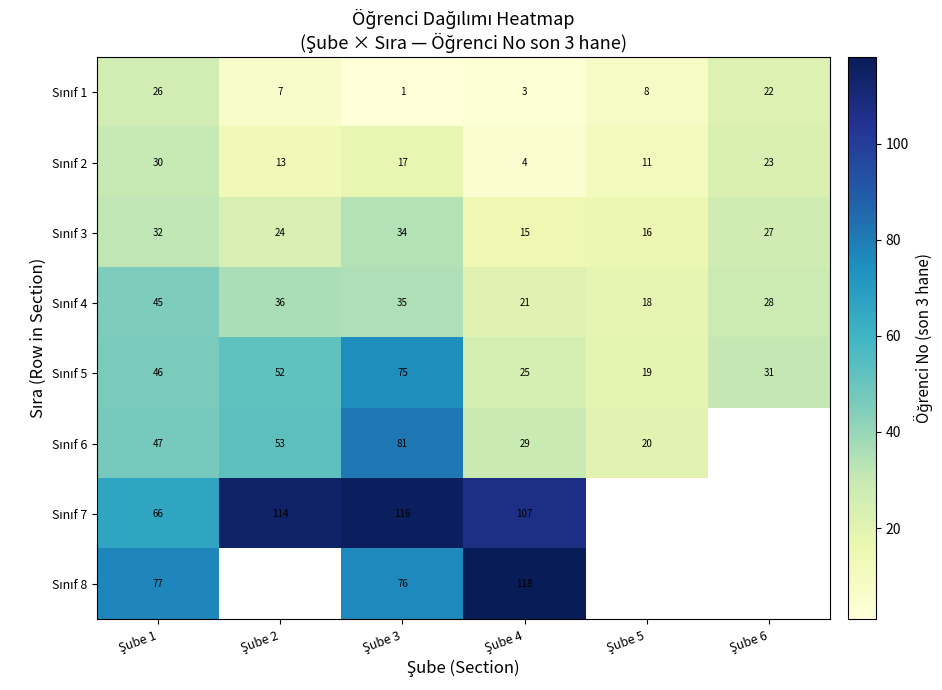

Where is Sınıf 3 nearest to the value 24?

Şube 2